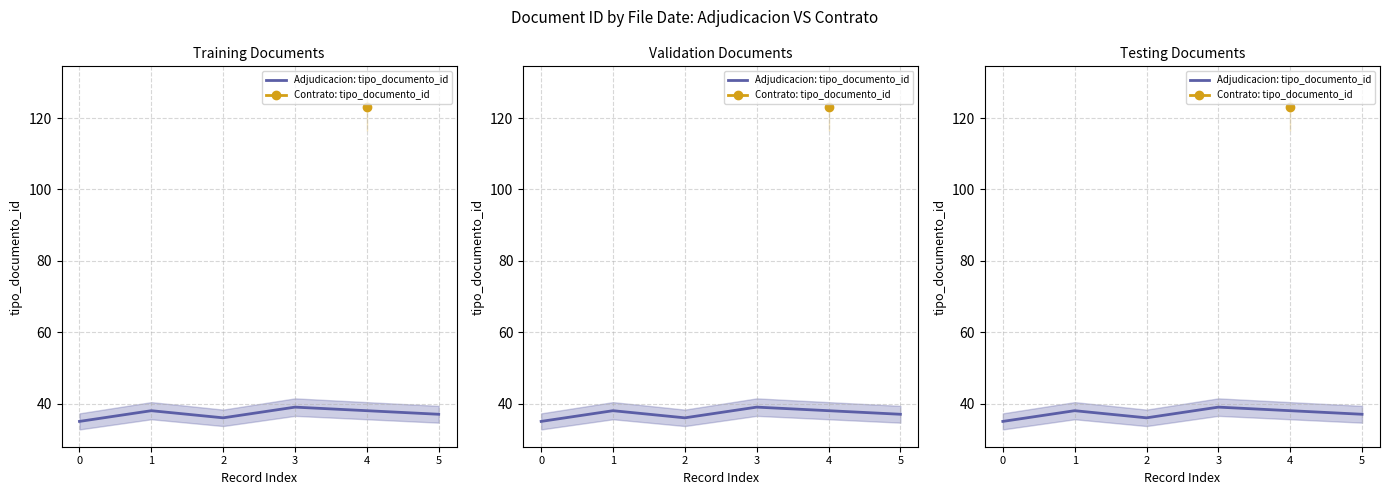

What is the value of the 3rd point from the left?

36